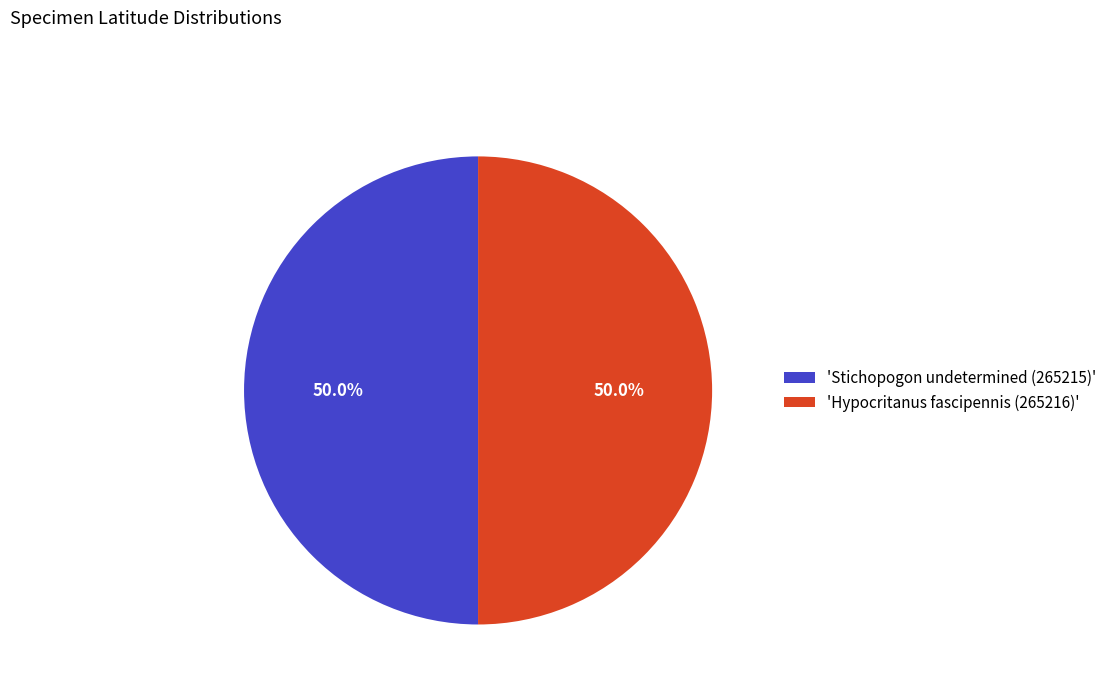

What is the ratio of the value at 'Hypocritanus fascipennis (265216)' to the value at 'Stichopogon undetermined (265215)'?

1.0